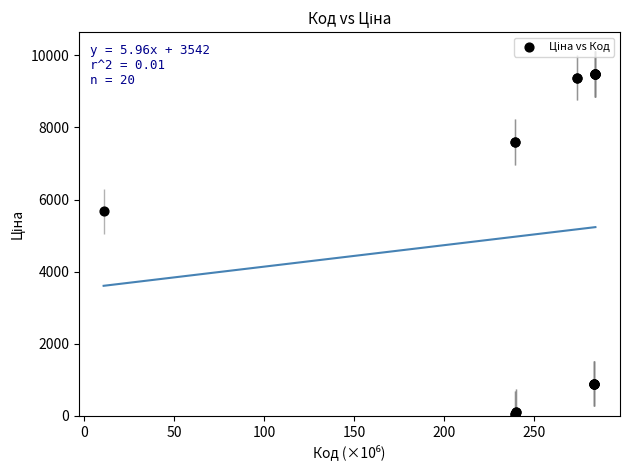

What Y value in the scatter plot is closest to 4768?

5673.8